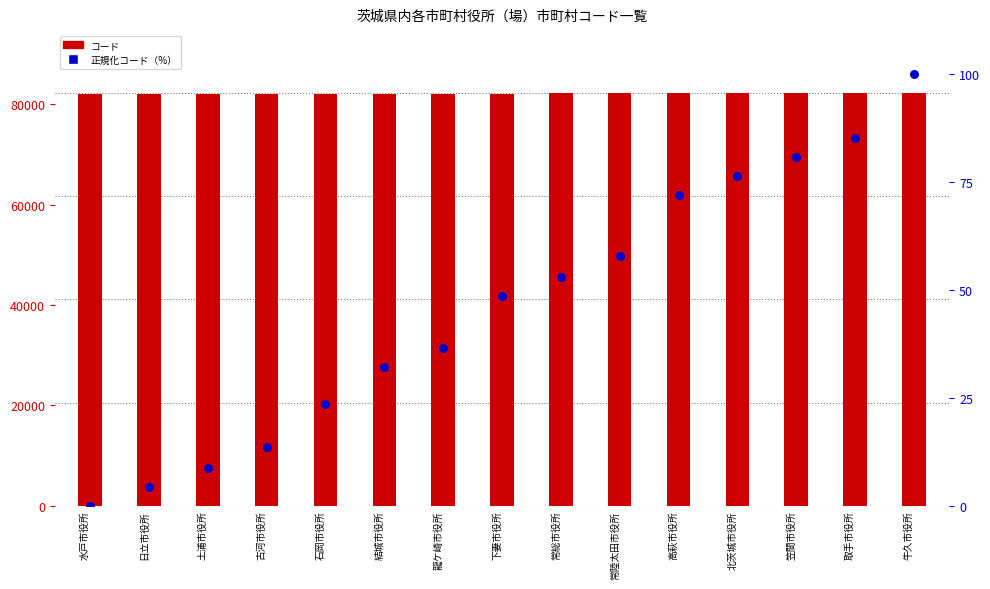

At how many categories does at least one series exceed 68605?

15